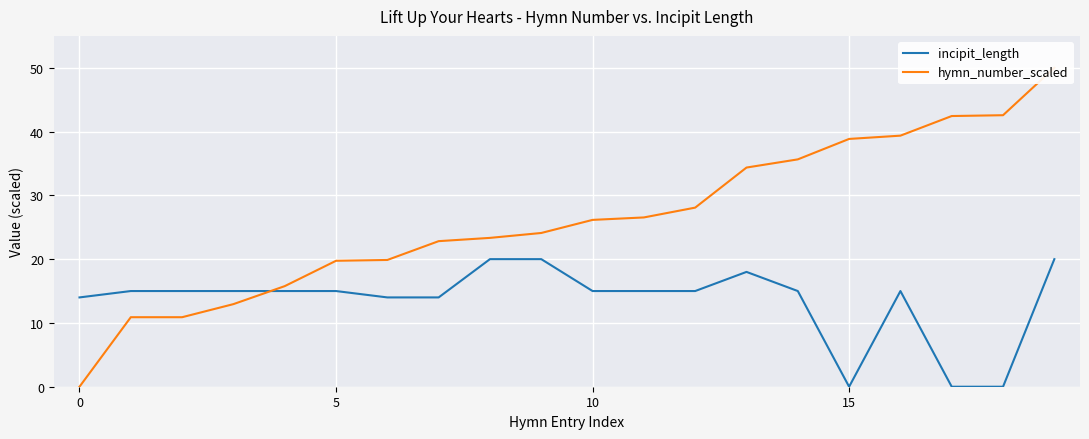

At how many categories does at least one series exceed 4?

20